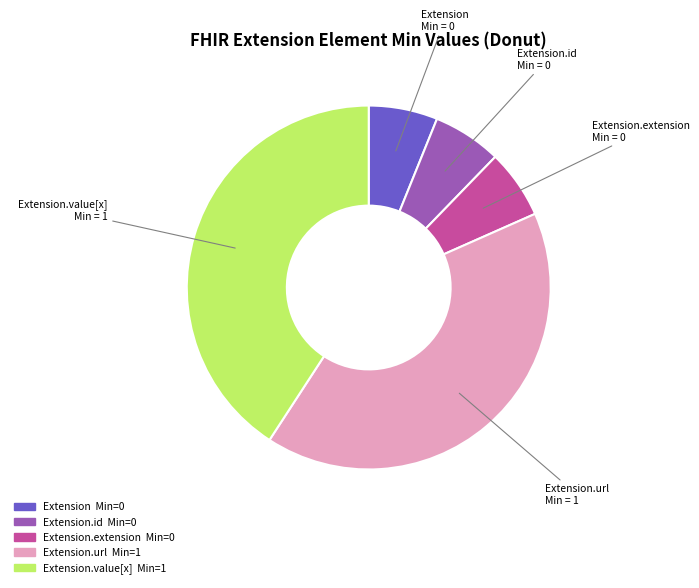

Is there any slice that represents more than half of the pie?

No